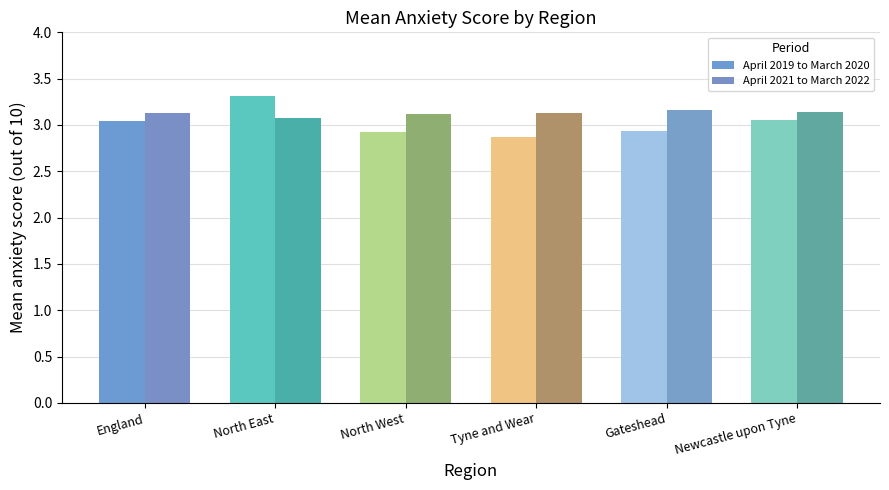

What is the difference between the highest and lowest values at Newcastle upon Tyne?

0.1